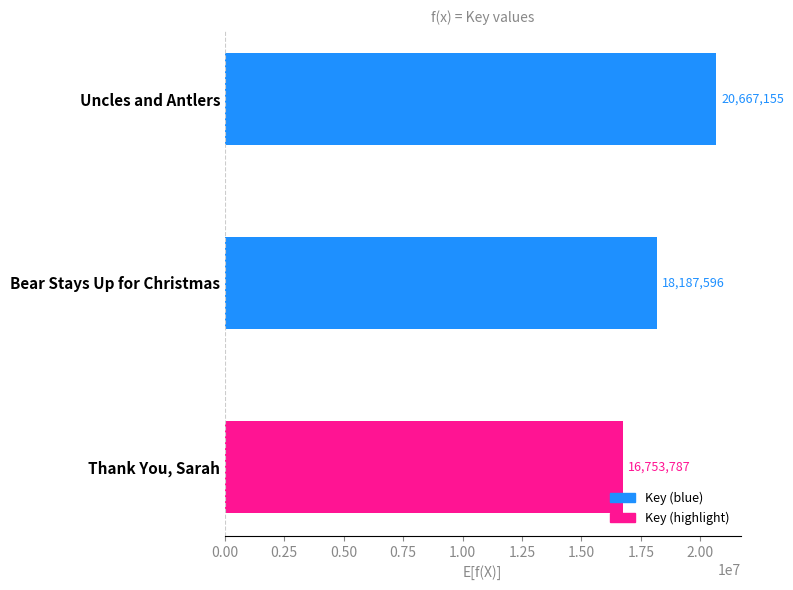

True or false: the data shows 30507693 at Bear Stays Up for Christmas.

False